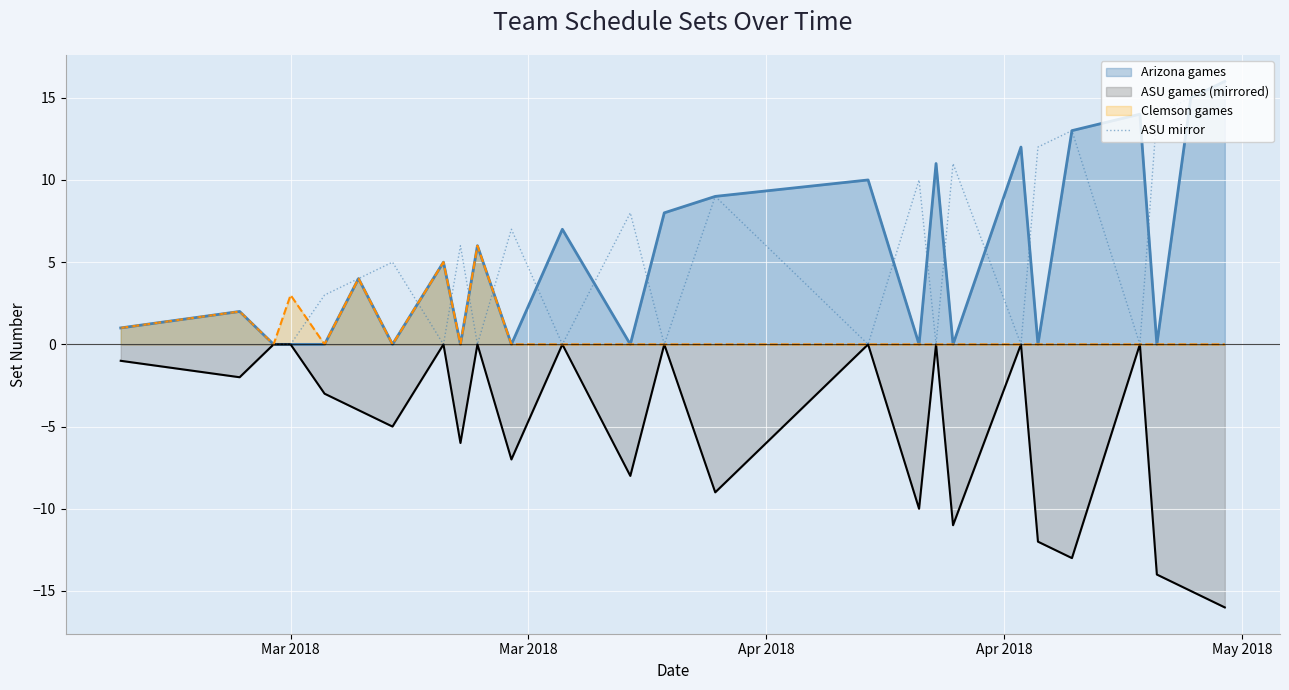

What is the highest value of the Clemson games series?

6